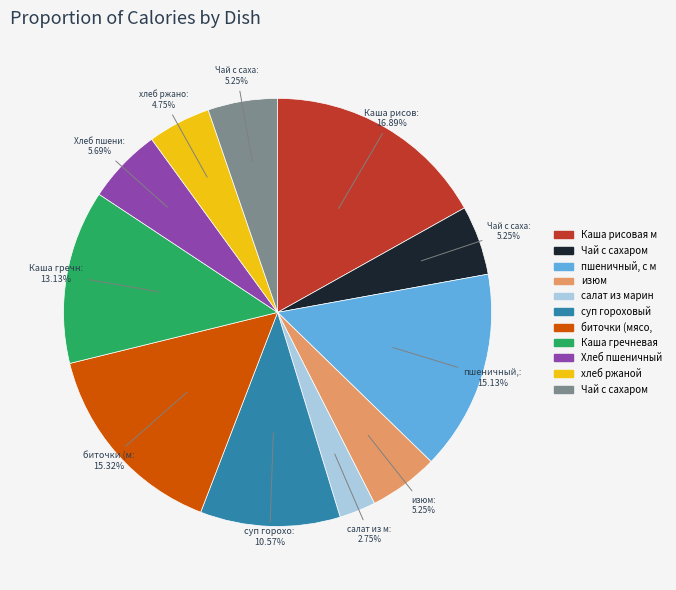

Does any single category account for the majority?

No